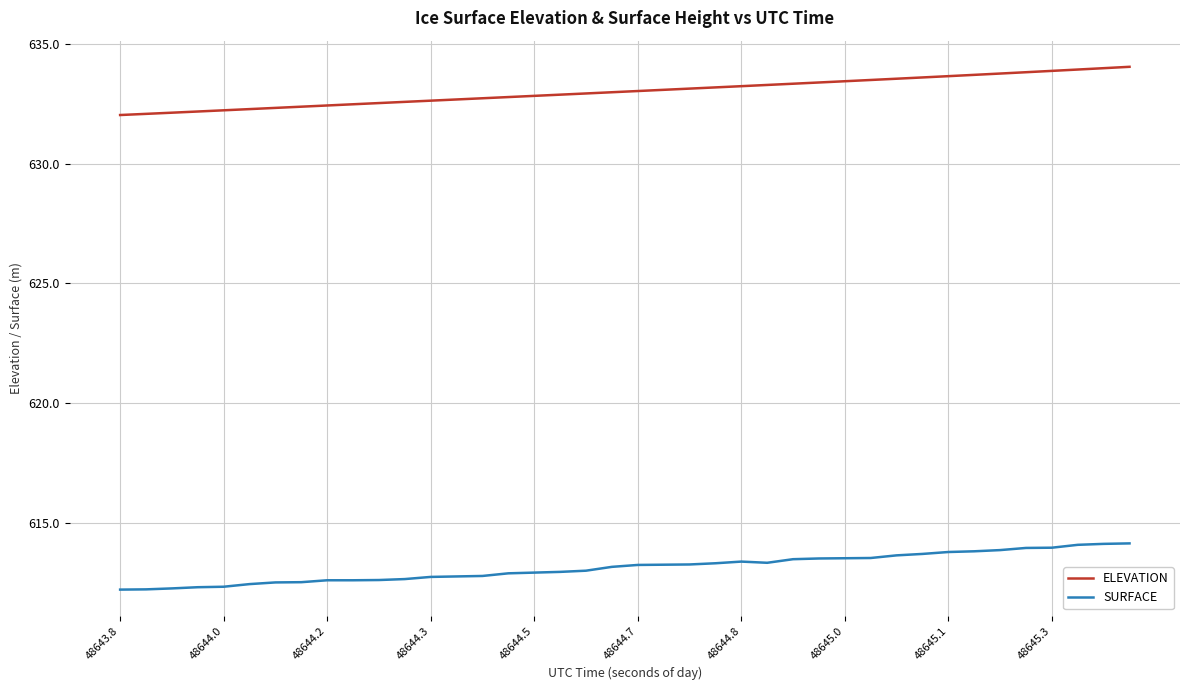

True or false: ELEVATION and SURFACE intersect in this chart.

False